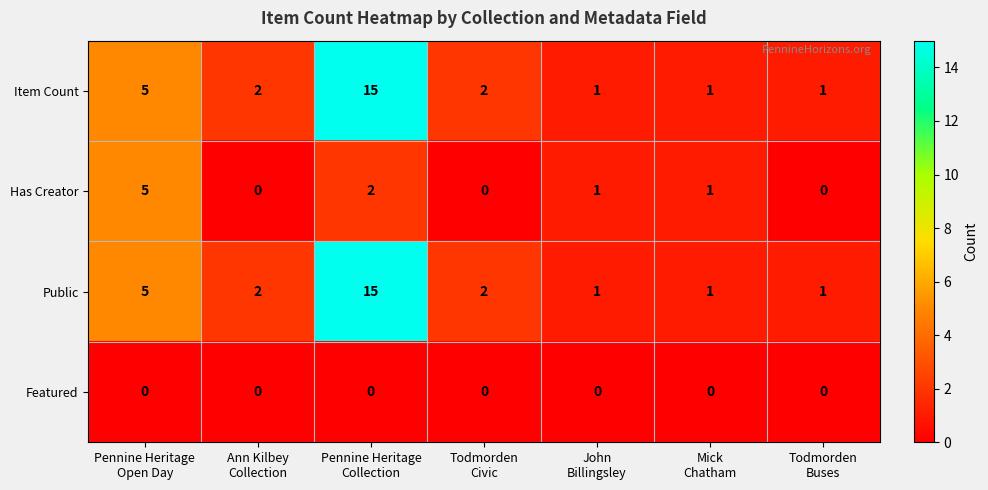

What is the sum of all Item Count values?

27